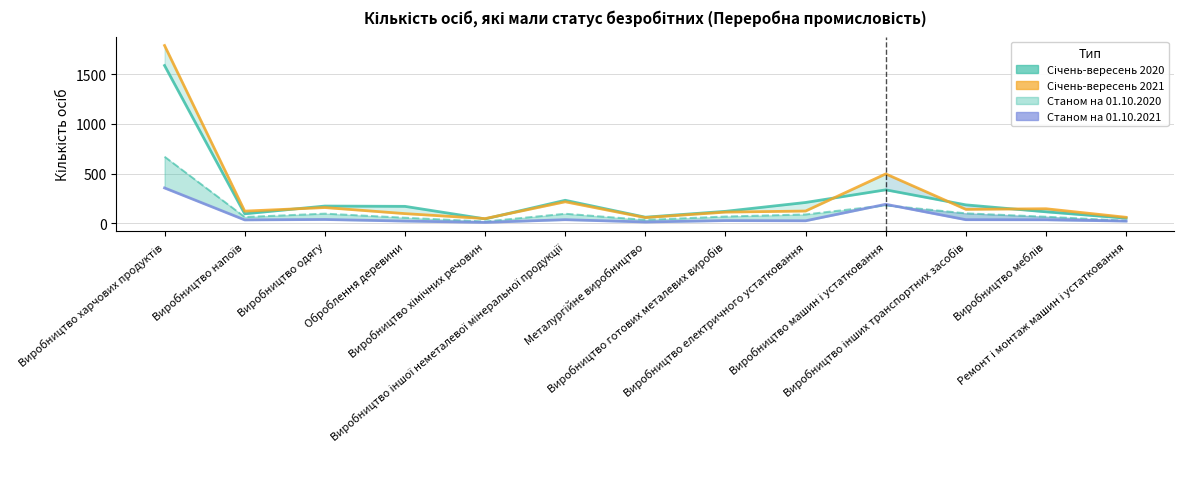

What is the difference between the highest and lowest values at Виробництво іншої неметалевої мінеральної продукції?

195